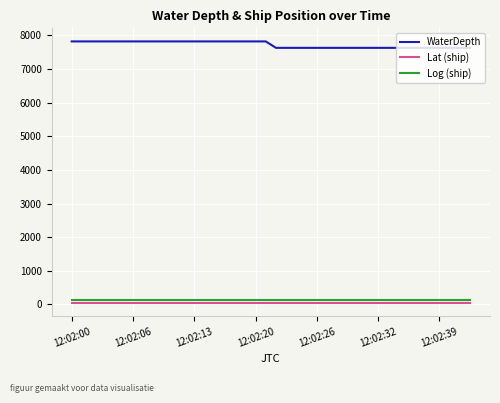

True or false: WaterDepth and Log (ship) cross at least once.

False